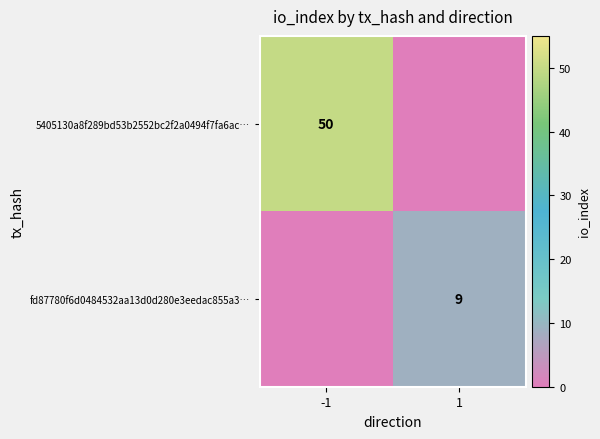

The value of 5405130a8f289bd53b2552bc2f2a0494f7fa6ac… at -1 is 20. True or false?

False